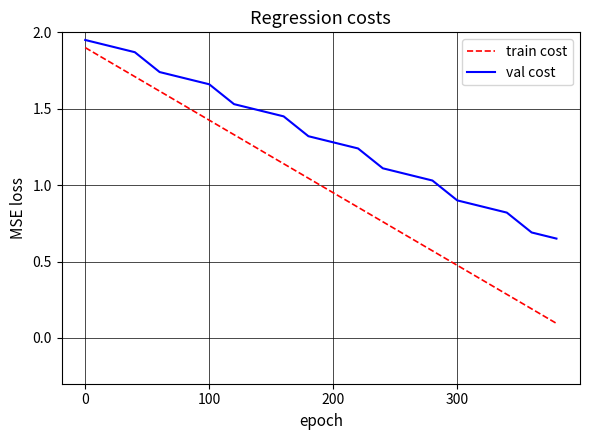

Rank the series by their average value, from lowest to highest.

train cost, val cost